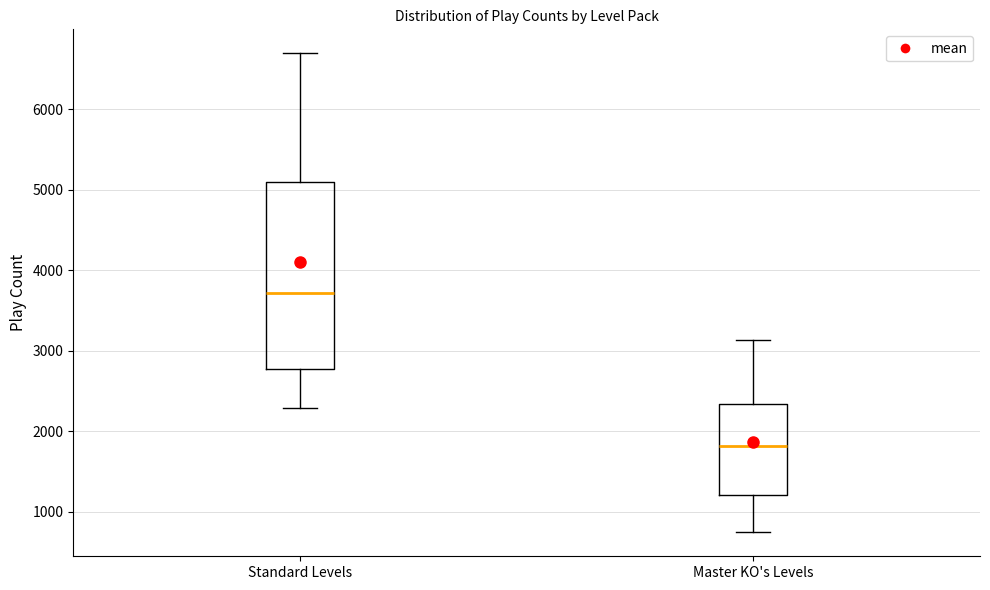

Which box's median line is the highest?

Standard Levels